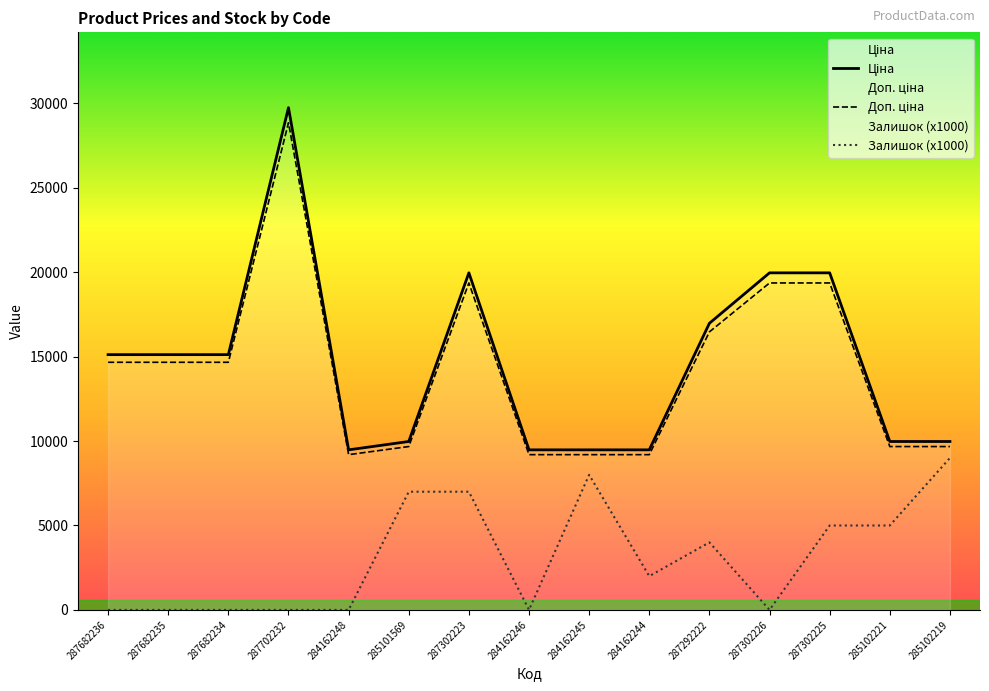

How many positive values does the Залишок series have?

8